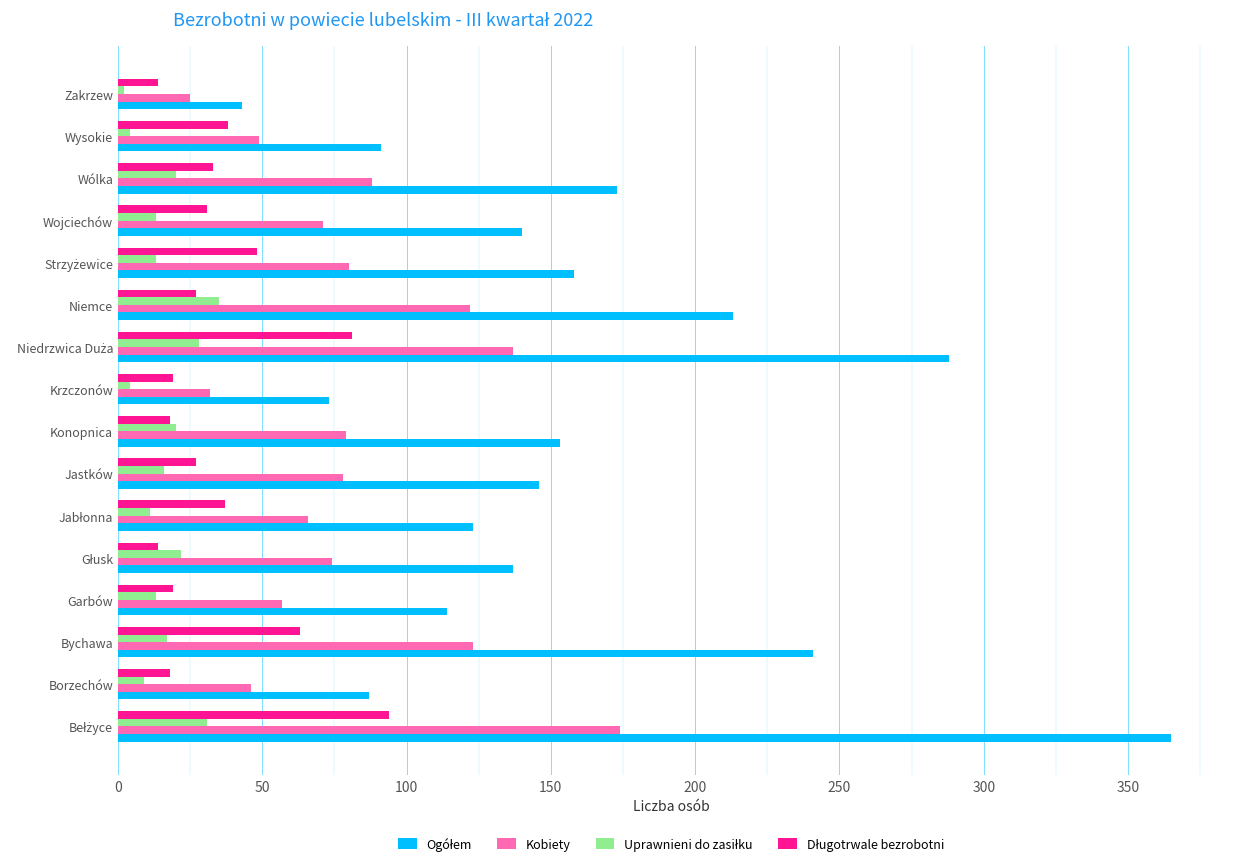

Count the number of categories in the chart.

16